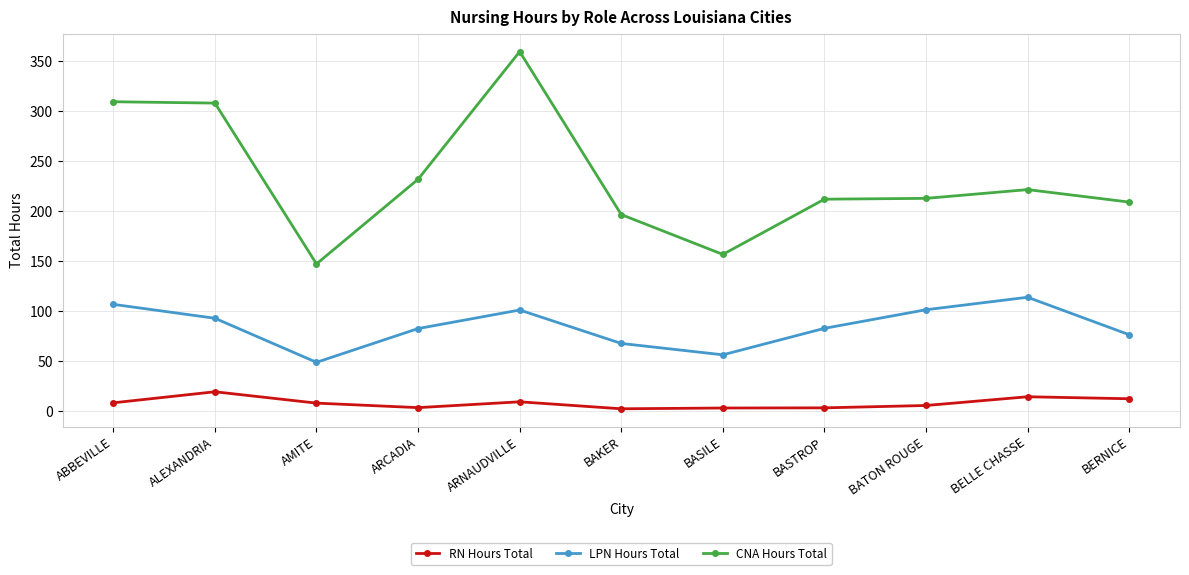

What is the average value of the LPN Hours Total series?

84.8